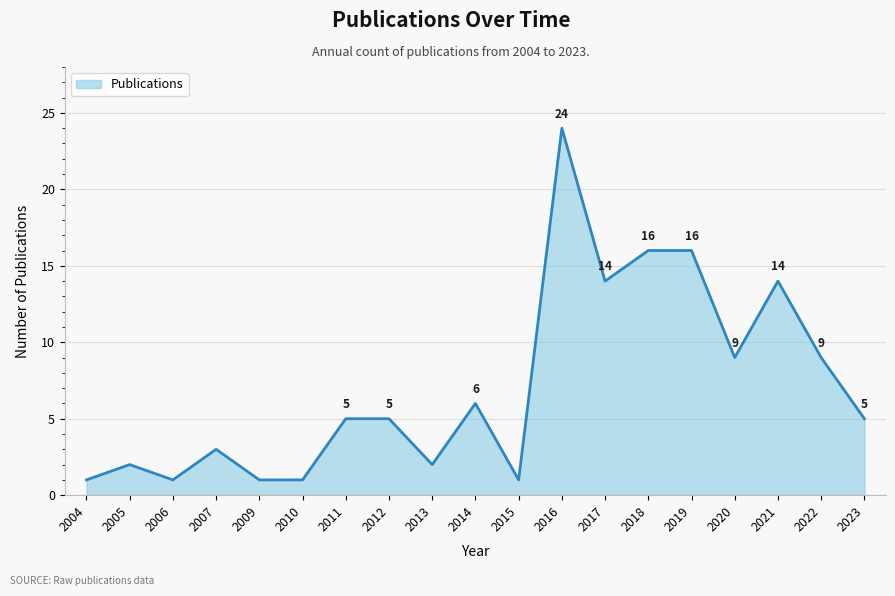

The value at 2016 is 7. True or false?

False